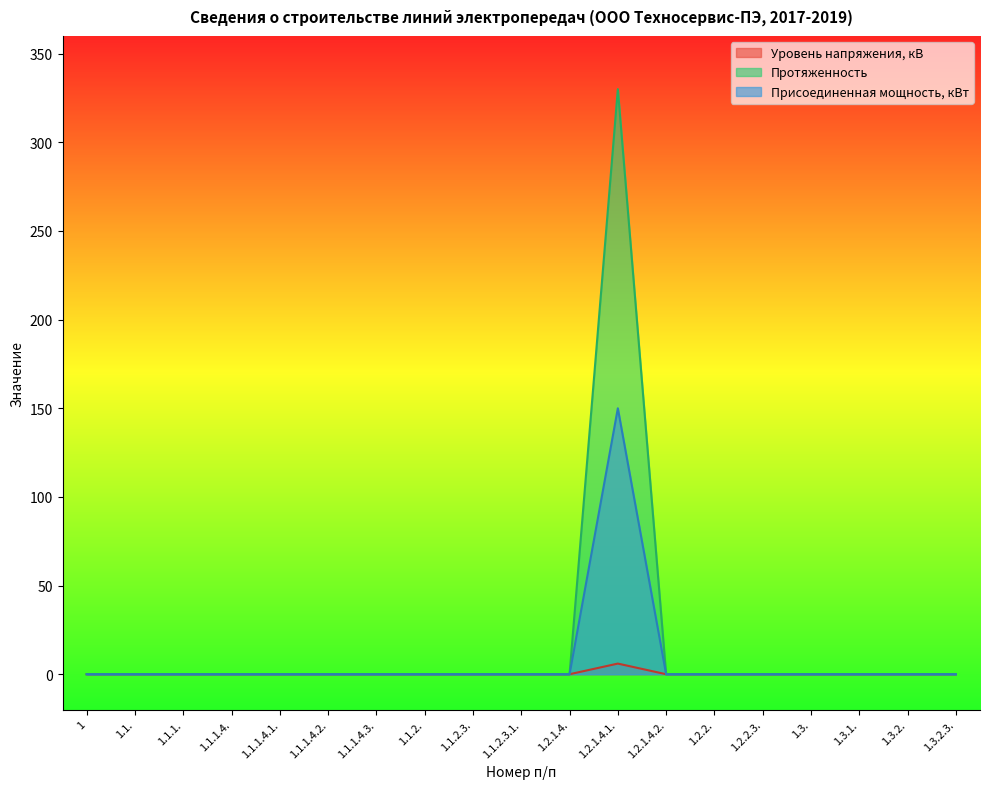

True or false: Уровень напряжения, кВ has more than 2 interior local peaks.

False